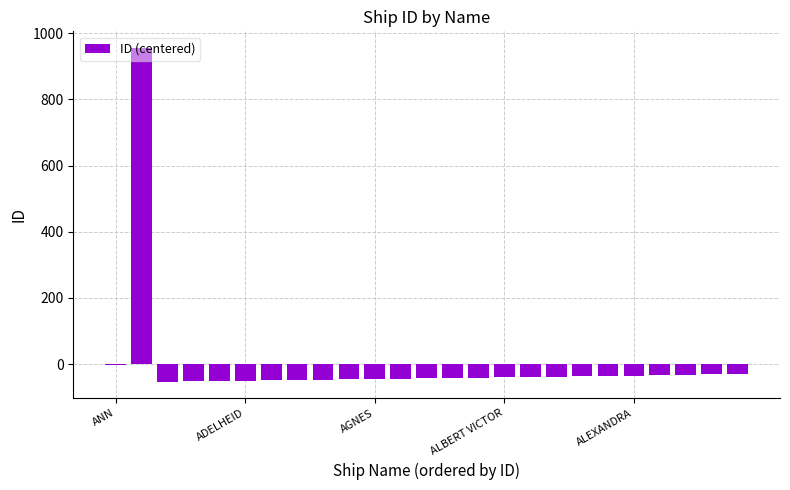

At which label is the value closest to 451?

ANN